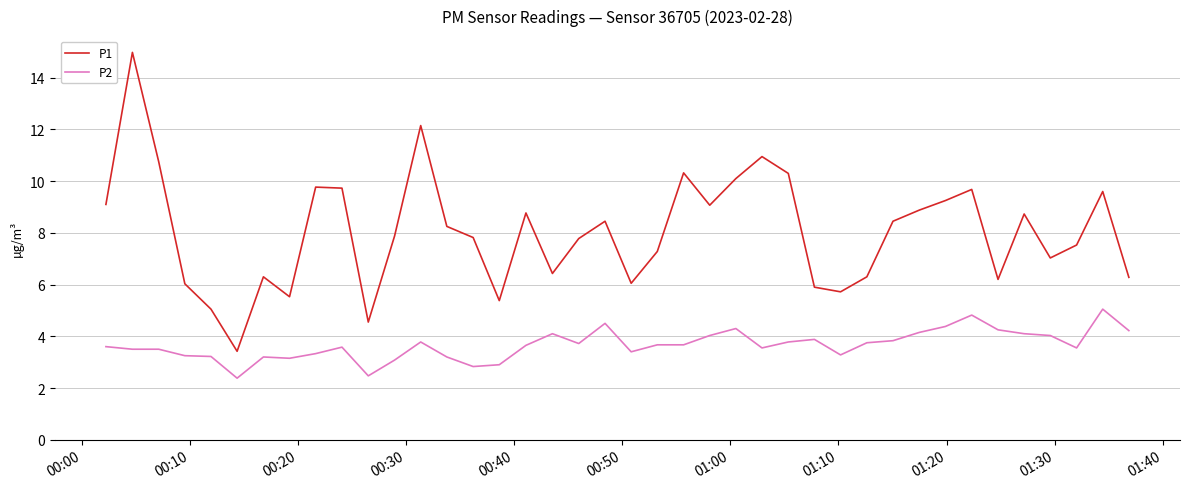

What are all the series names shown in the legend?

P1, P2